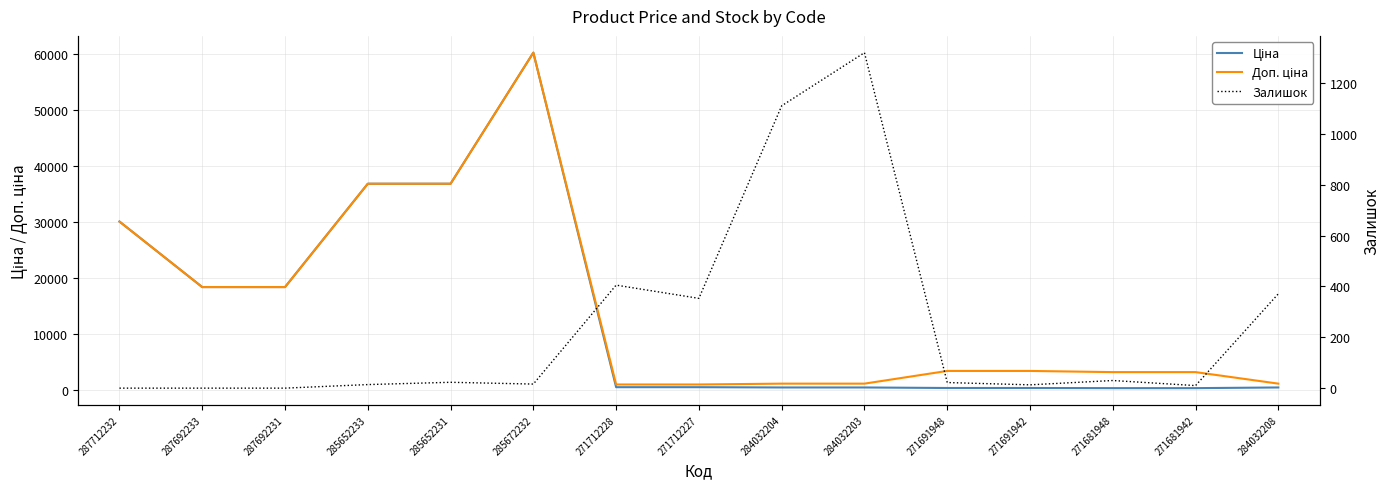

True or false: Доп. ціна and Ціна cross at least once.

False